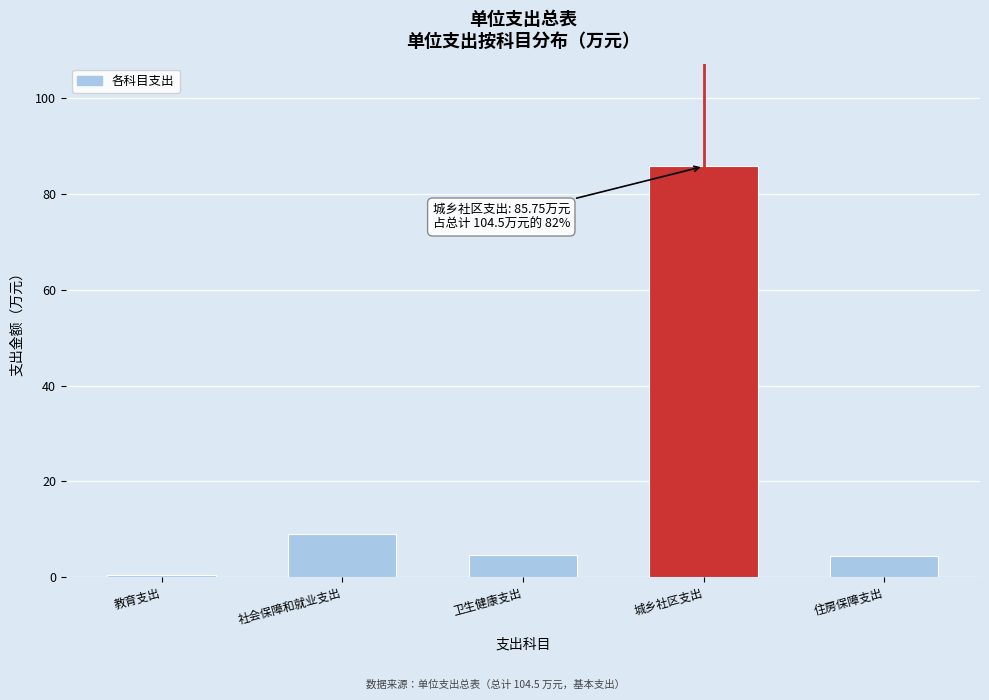

What is the average value?

20.9